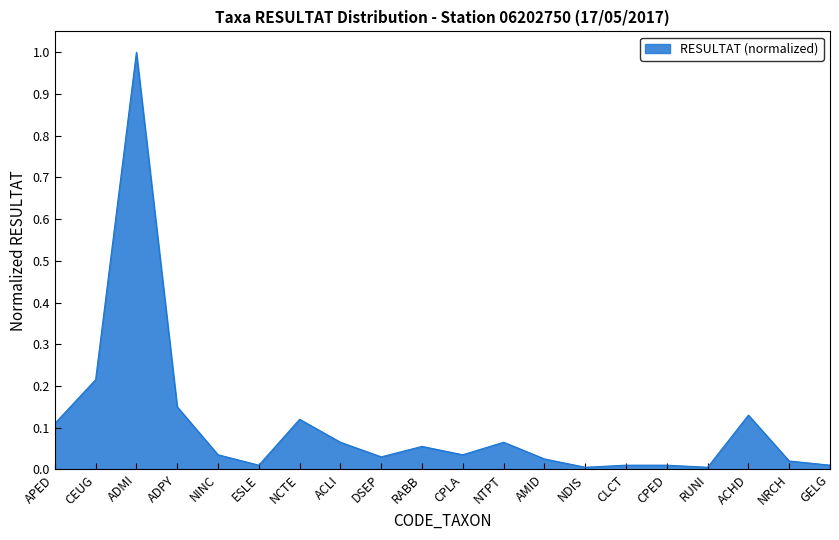

What is the difference between the maximum and minimum values?

1.0